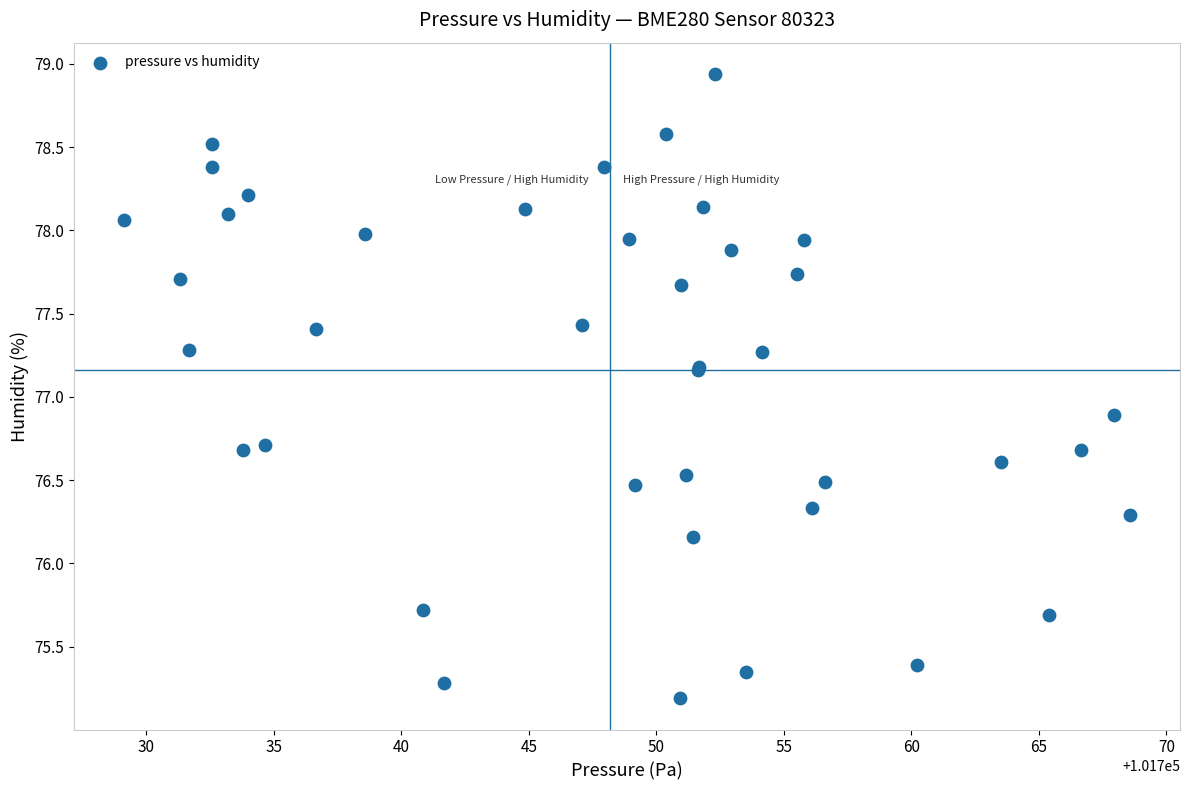

What Y value in the scatter plot is closest to 77?

76.9